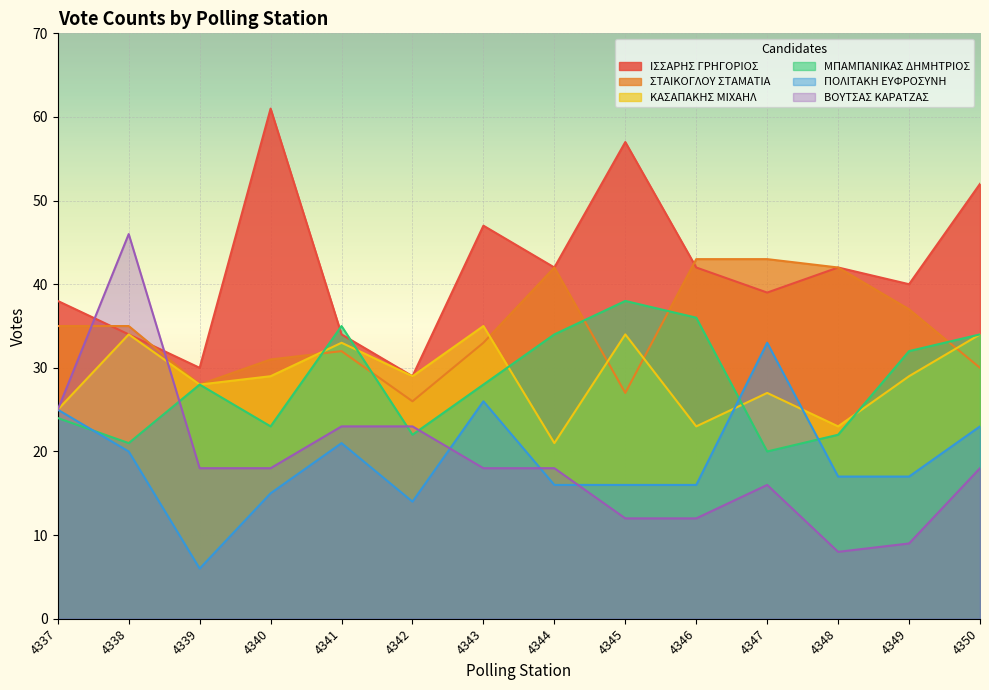

How many interior local peaks does the ΚΑΣΑΠΑΚΗΣ ΜΙΧΑΗΛ series have?

5